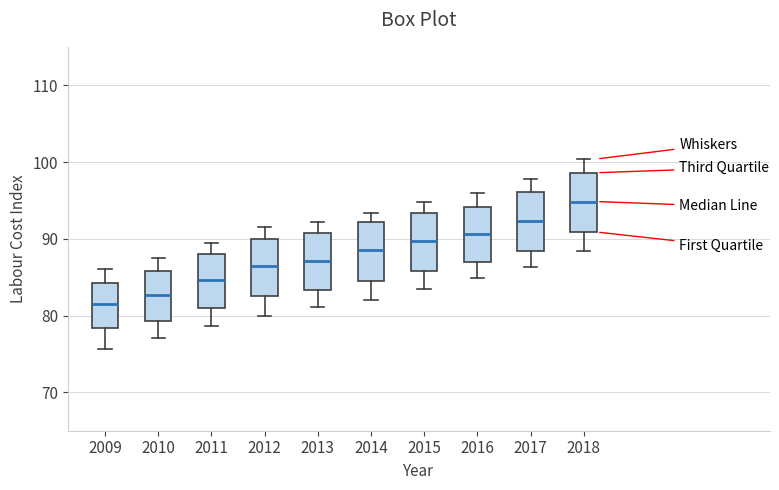

Reading left to right, read every box against the y-axis: the position of its median line, the range the box covers, and the ends of its whiskers. The values are not printed on the chart, so give them approximately, as read against the axis.

2009: median 82, box 78 to 84, whiskers 76 to 86
2010: median 83, box 79 to 86, whiskers 77 to 88
2011: median 85, box 81 to 88, whiskers 79 to 89
2012: median 86, box 83 to 90, whiskers 80 to 92
2013: median 87, box 83 to 91, whiskers 81 to 92
2014: median 89, box 84 to 92, whiskers 82 to 93
2015: median 90, box 86 to 93, whiskers 84 to 95
2016: median 91, box 87 to 94, whiskers 85 to 96
2017: median 92, box 88 to 96, whiskers 86 to 98
2018: median 95, box 91 to 99, whiskers 88 to 100